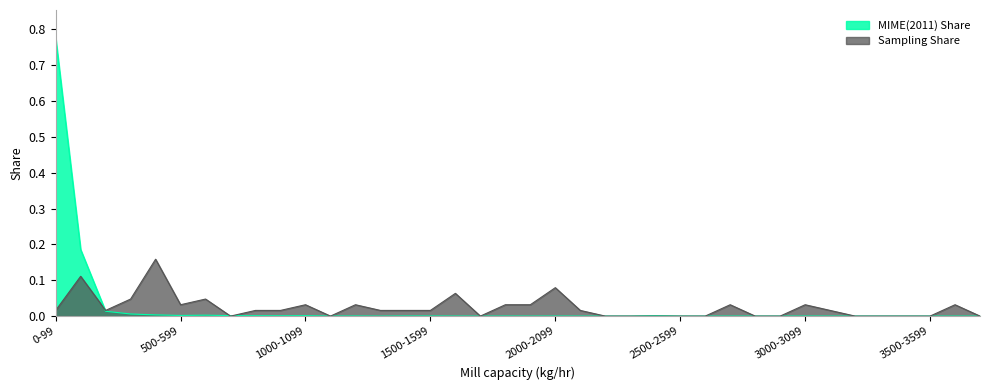

Rank the series at 2700-2799 from lowest to highest value.

MIME(2011) Share, Sampling Share